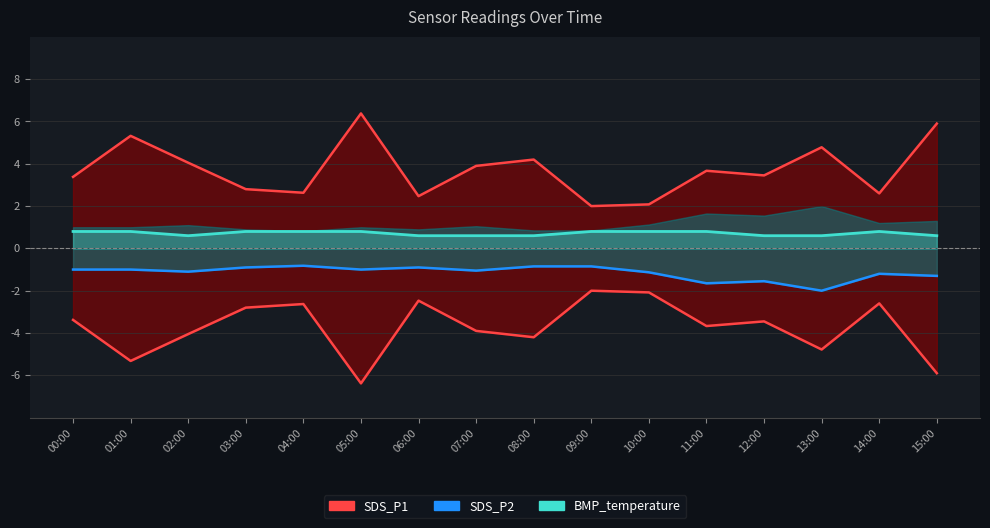

What position from the right is 11:00?

5